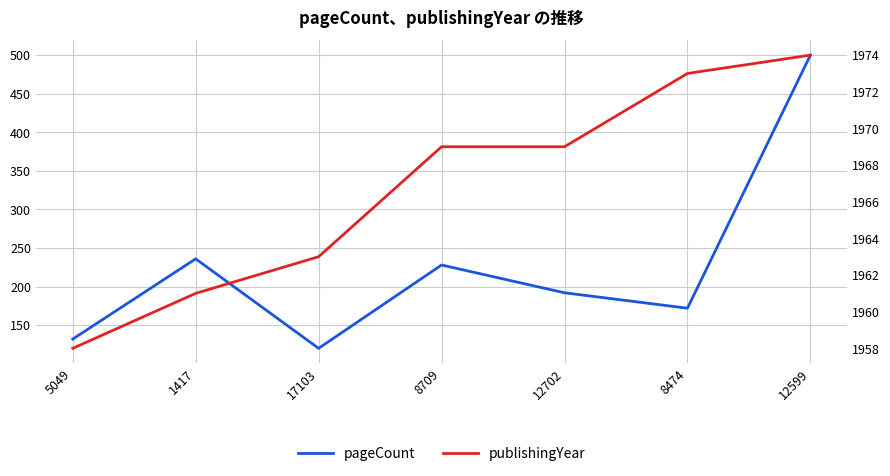

Reading left to right, extract all data points from this chart.

pageCount: 132	236	120	228	192	172	500
publishingYear: 1958	1961	1963	1969	1969	1973	1974